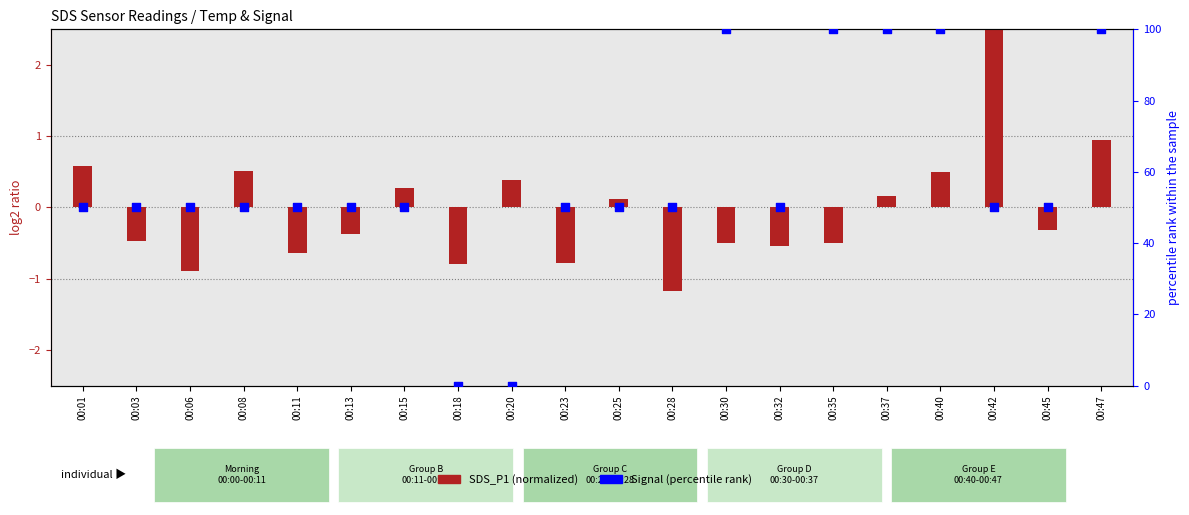

What is the total value across all series at 00:42?

53.6